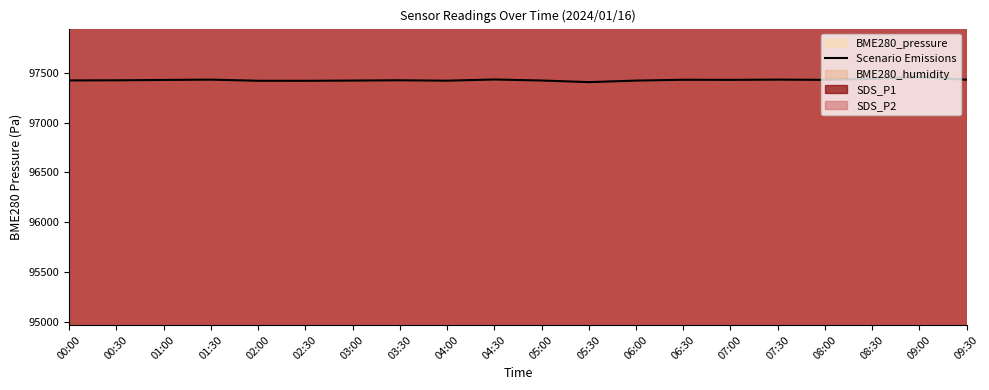

True or false: there are more than 1 points higher than both neighbors.

True